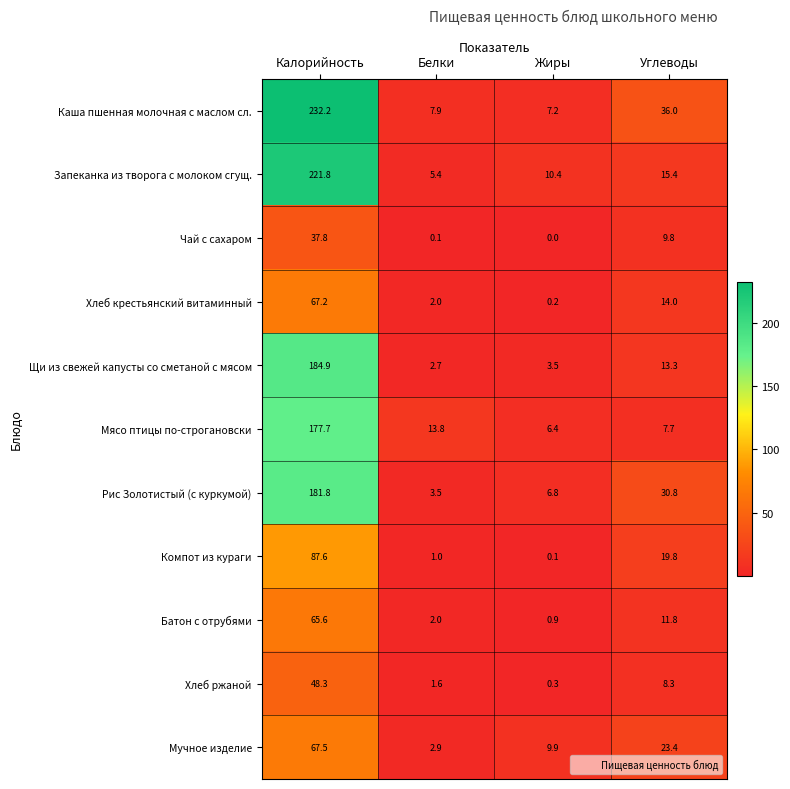

What is the spread (max minus min) of values at Углеводы?

28.3